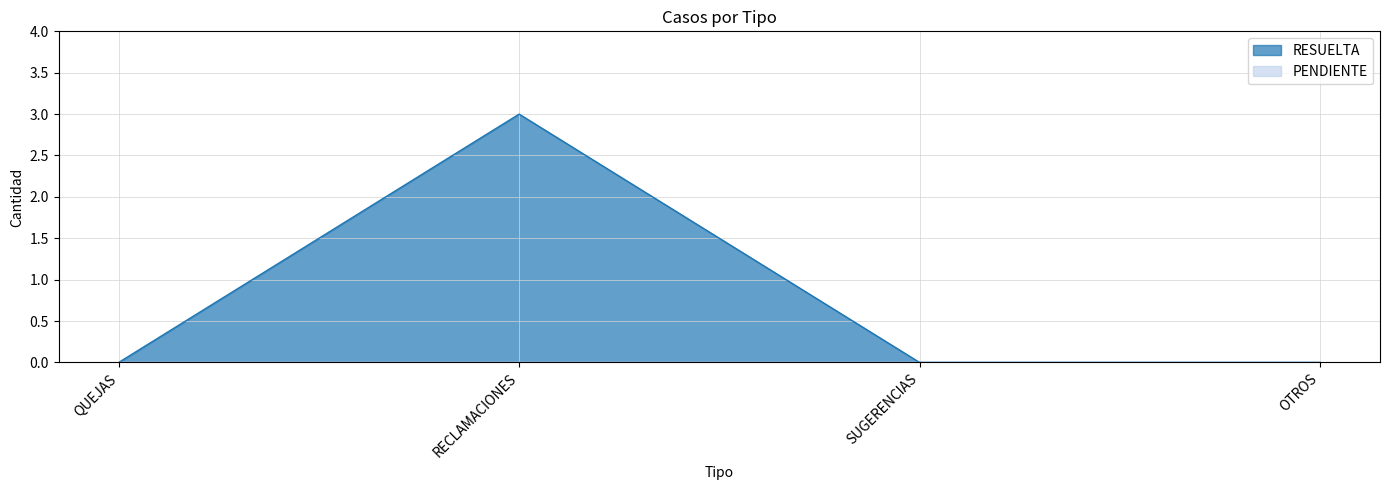

What is the average value?

1